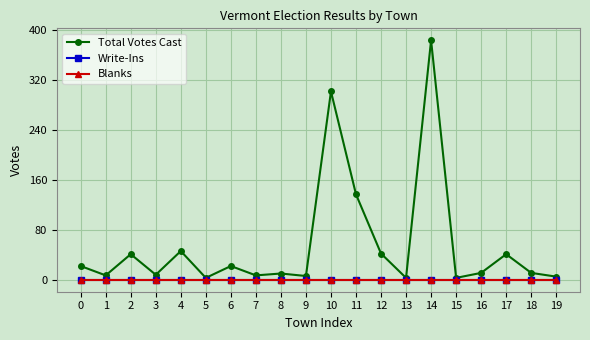

Reading left to right, list all the values displayed in this chart.

Total Votes Cast: 22	7	41	8	46	3	22	7	10	6	302	137	42	3	384	3	11	41	11	5
Write-Ins: 0	0	0	0	0	0	0	0	0	0	0	0	0	0	0	0	0	0	0	0
Blanks: 0	0	0	0	0	0	0	0	0	0	0	0	0	0	0	0	0	0	0	0